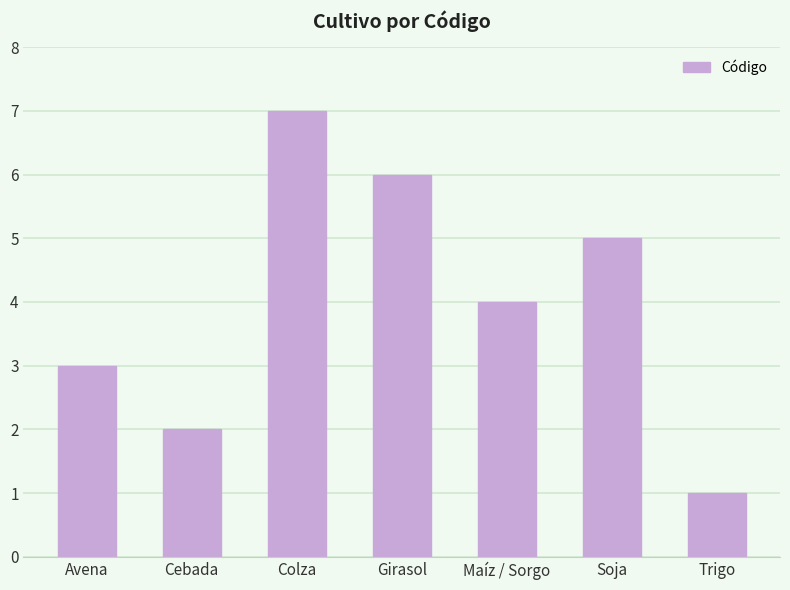

What is the difference between the second highest and minimum values?

5